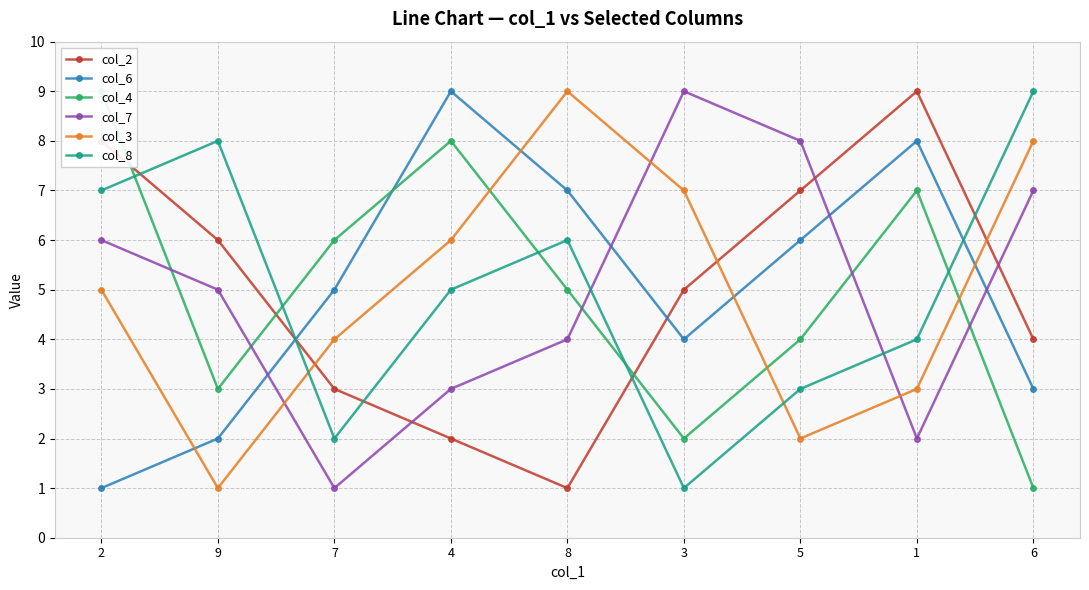

At 9, list the series in order from largest to smallest.

col_8, col_2, col_7, col_4, col_6, col_3